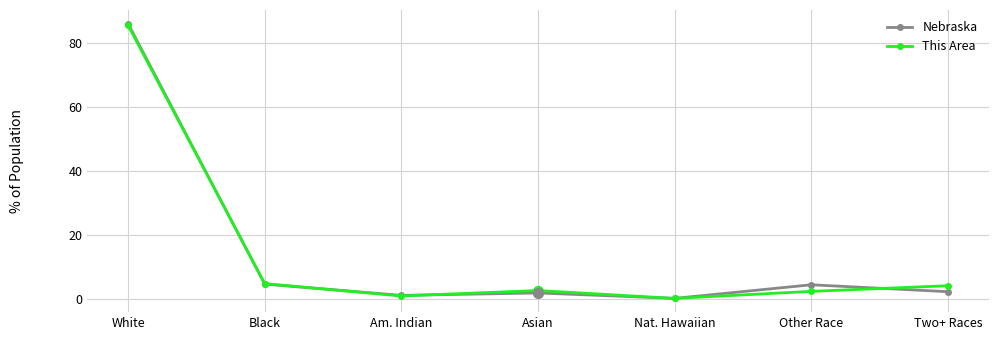

Which series changed the most between White and Nat. Hawaiian?

Nebraska